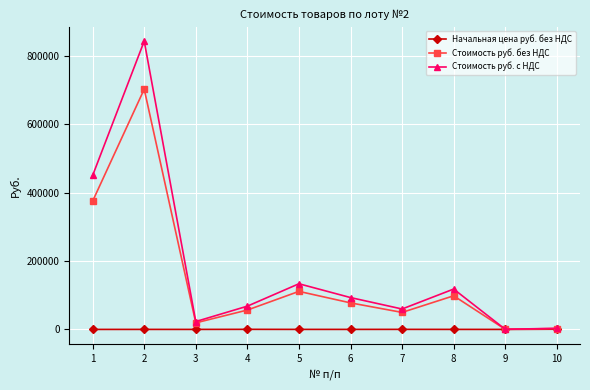

What are all the series names shown in the legend?

Начальная цена руб. без НДС, Стоимость руб. без НДС, Стоимость руб. с НДС